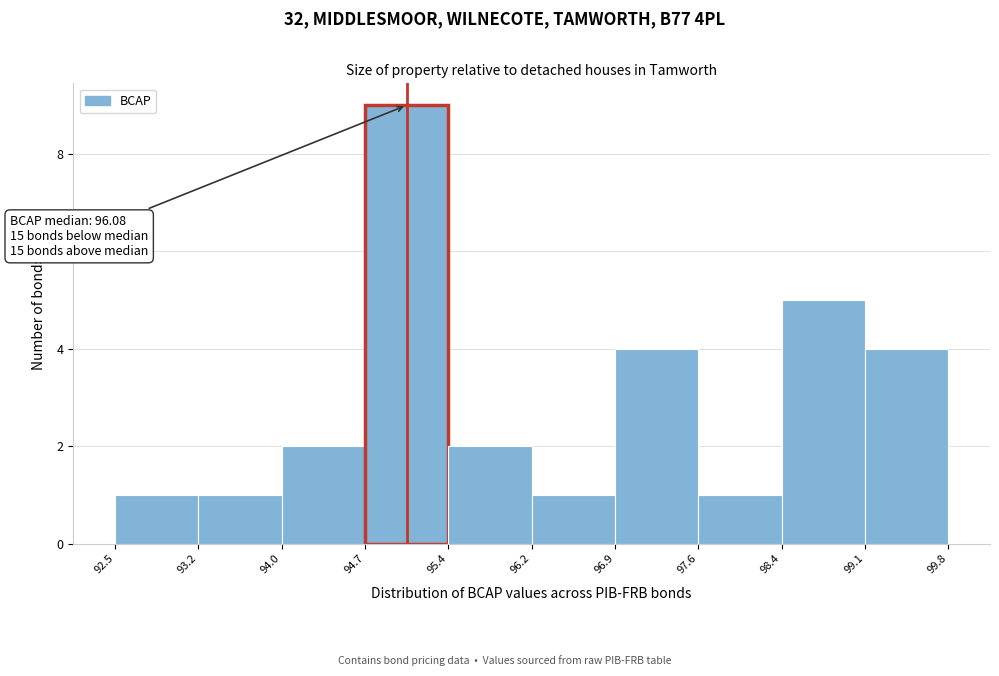

Over which range of the x-axis is the bar tallest?

94.7 to 95.4